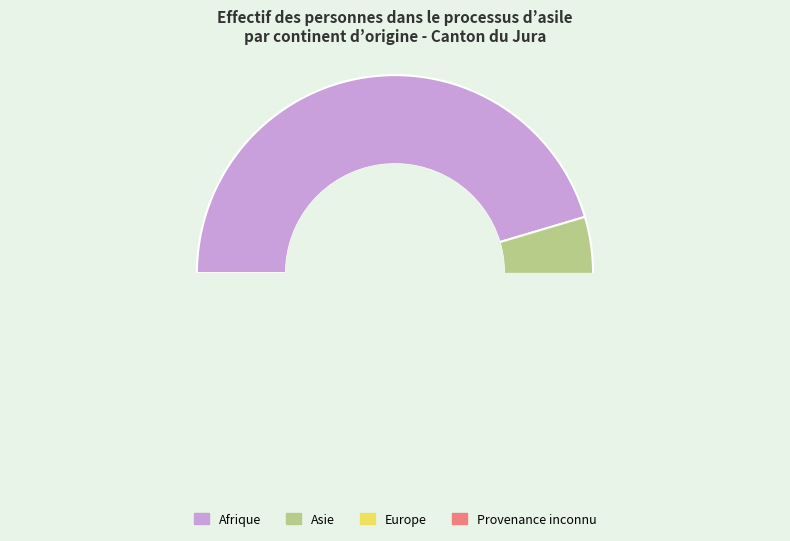

To the nearest percent, what is the average slice percentage?

25%